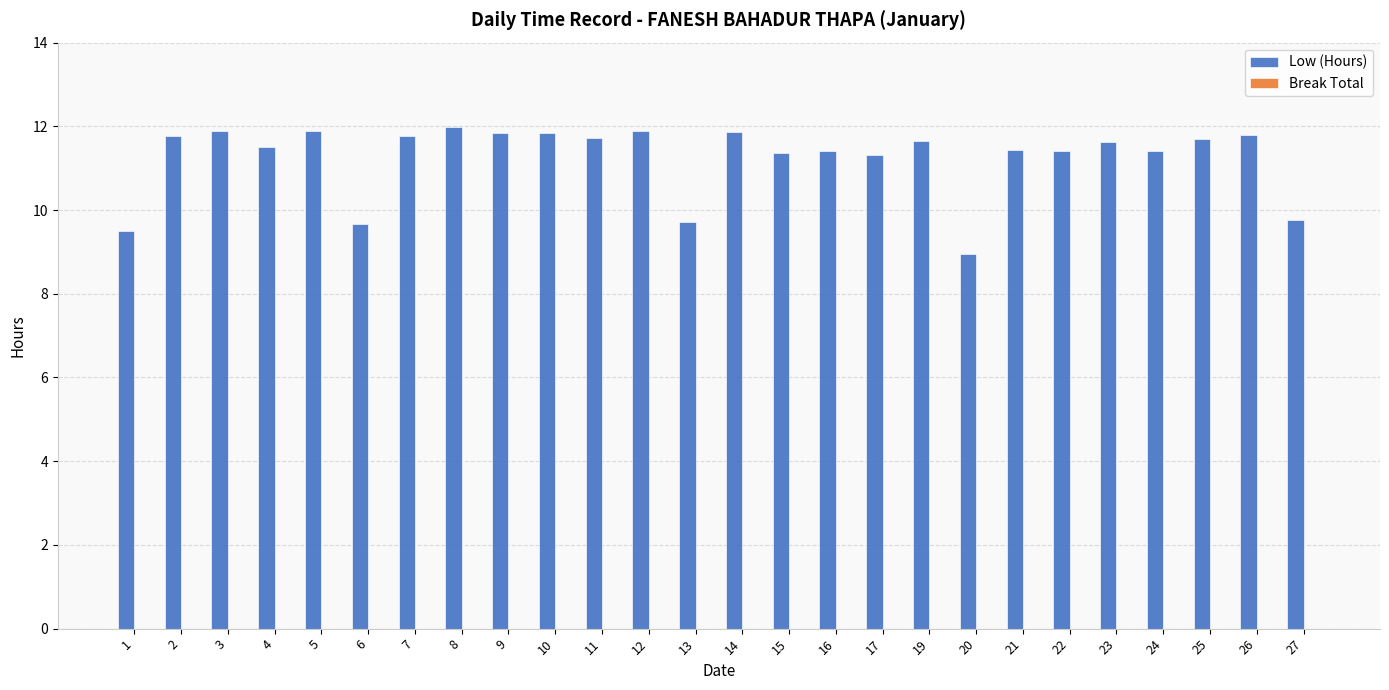

What is the value of the 11th bar from the left?

11.7